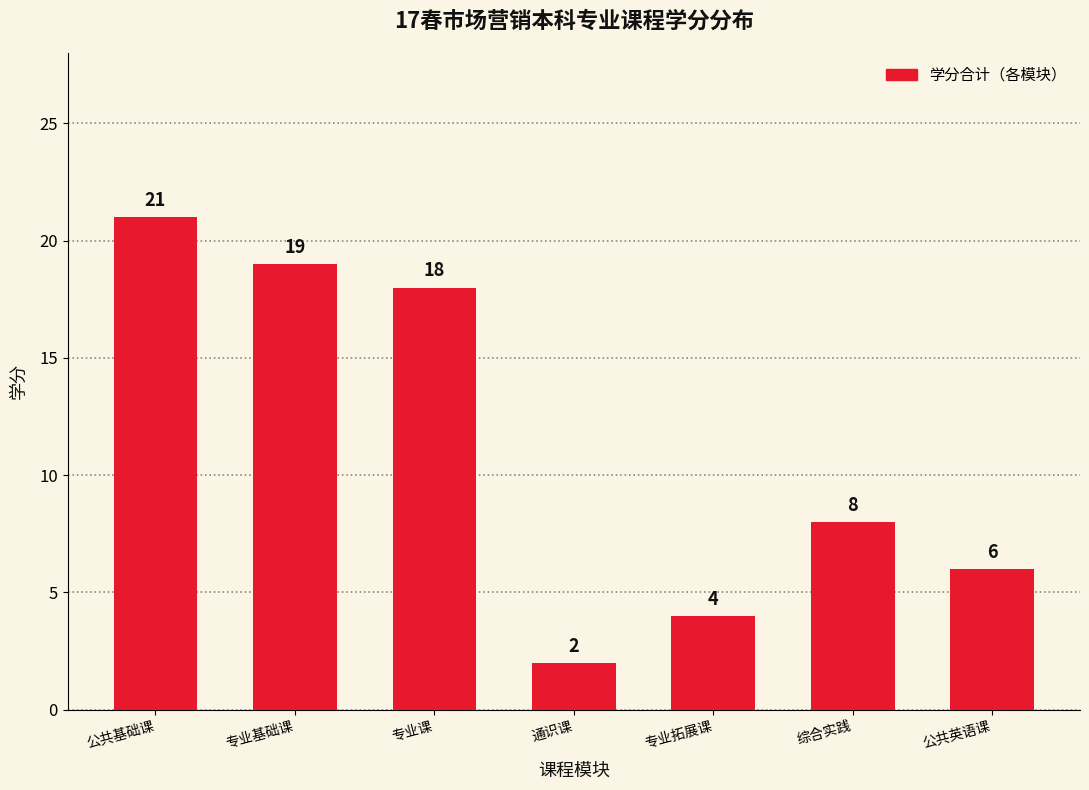

What is the change in value from 专业基础课 to 专业拓展课?

-15